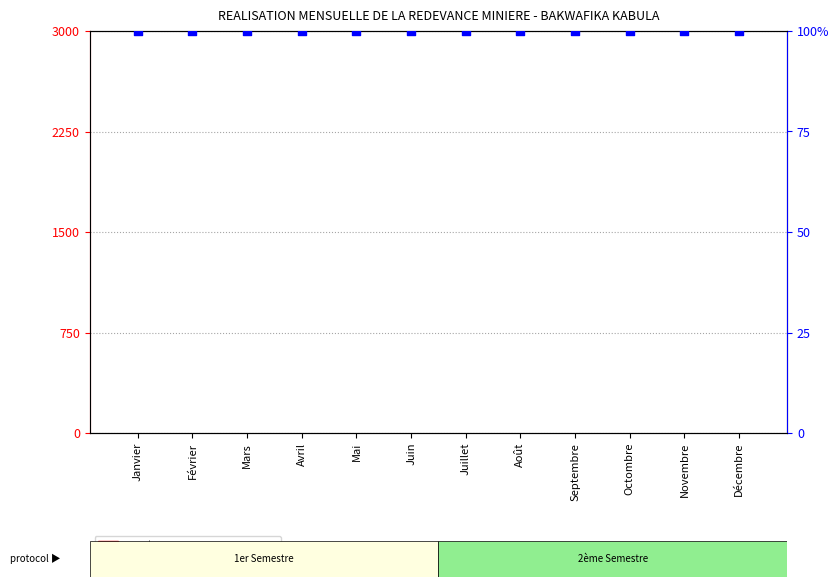

What are all the series names shown in the legend?

count, percentile rank within the sample